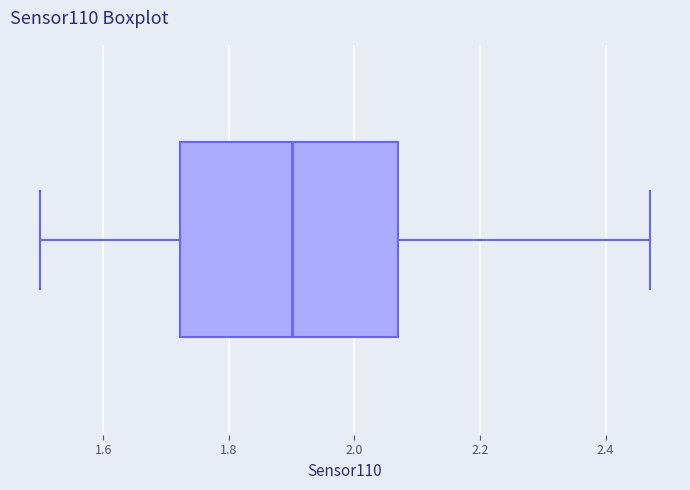

Where is the right edge of the box on the x-axis? The values are not printed on the chart, so give them approximately, as read against the axis.

2.08